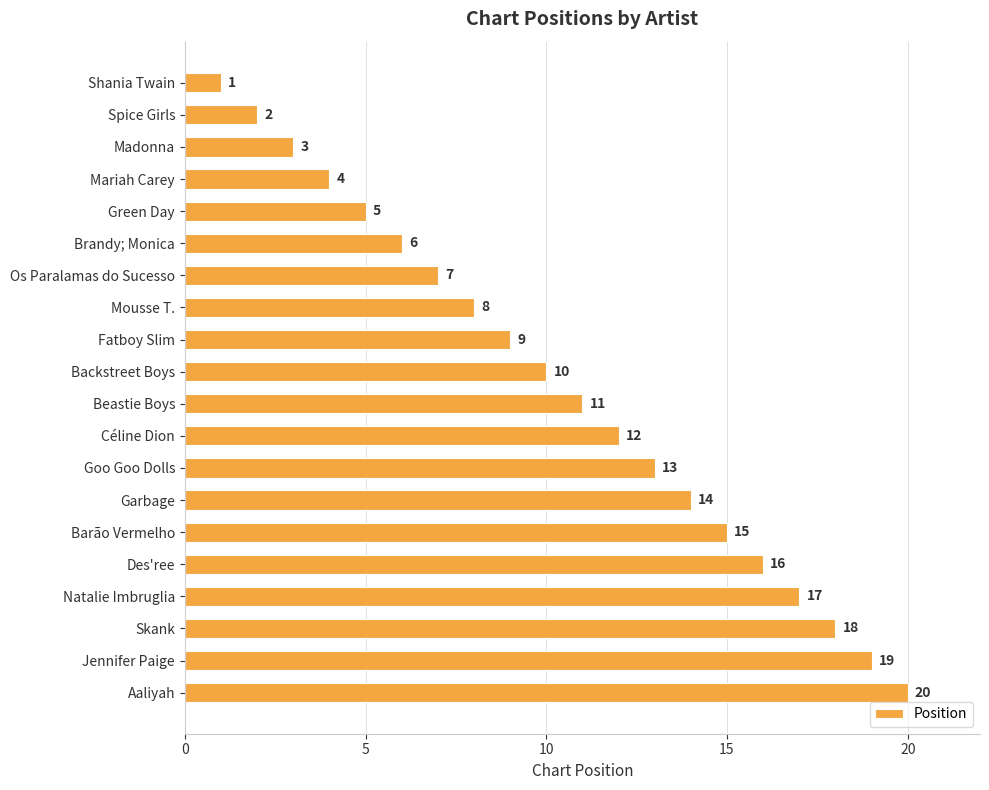

What is the label of the 13th bar from the top?

Goo Goo Dolls